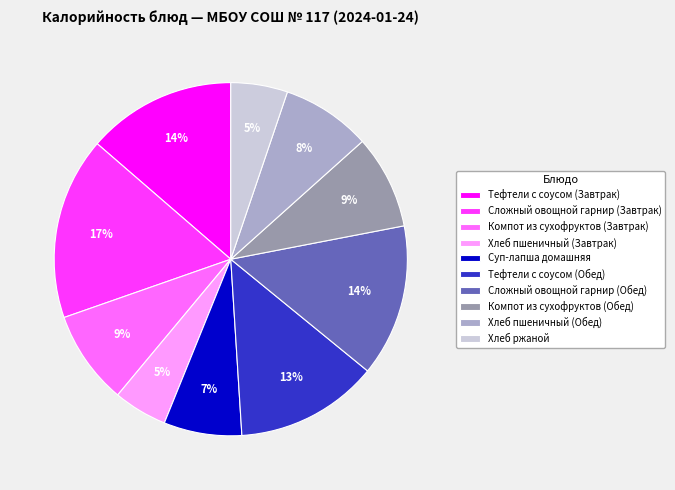

Is there any slice that represents more than half of the pie?

No